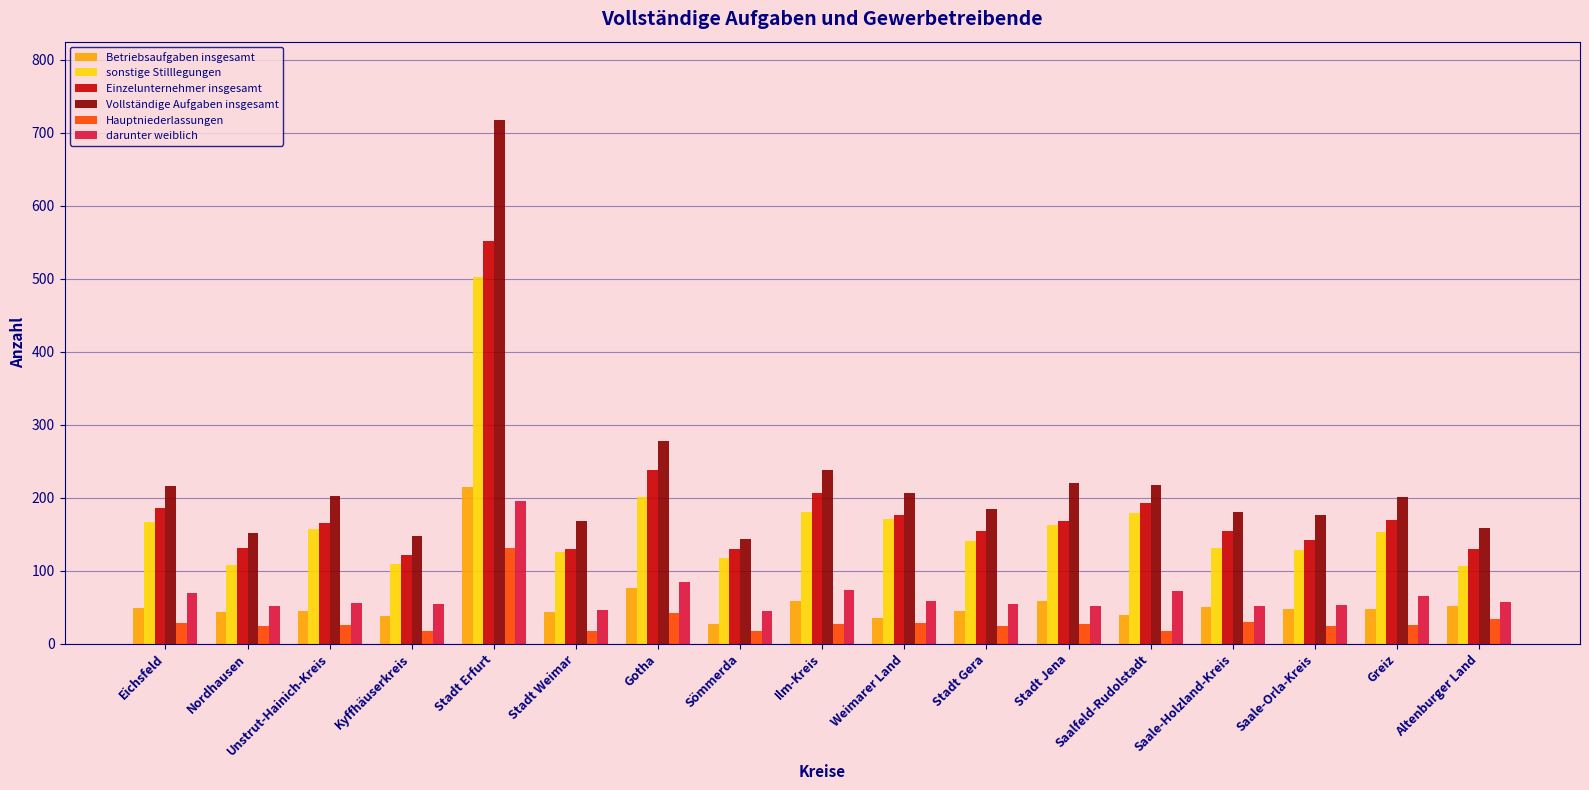

How many bars are there in each group?

6